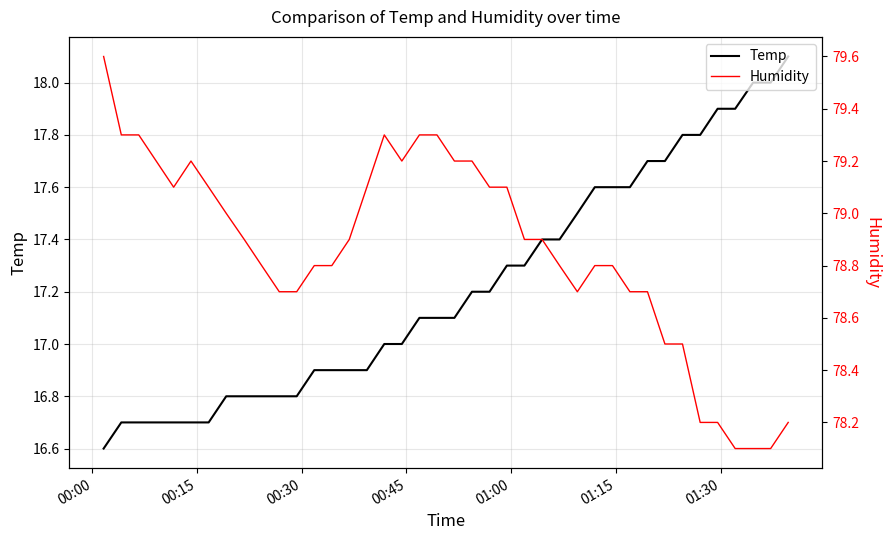

What is the maximum value for Temp?

18.1